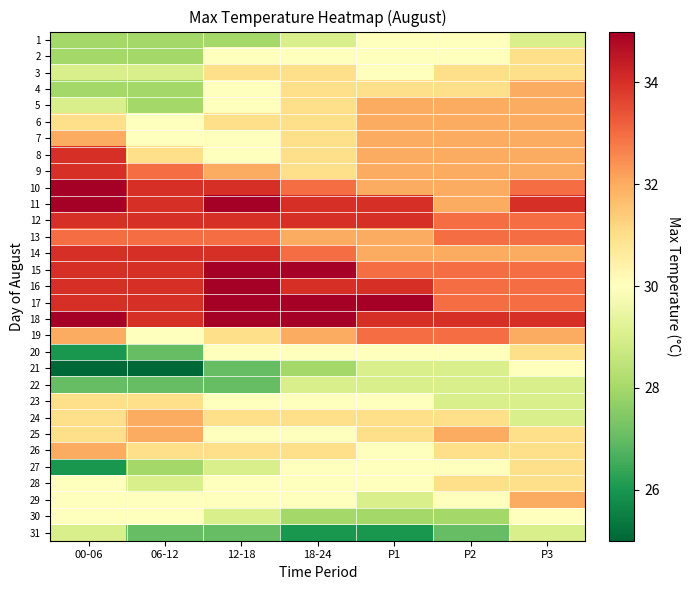

At which category is the sum across all series the highest?

P3